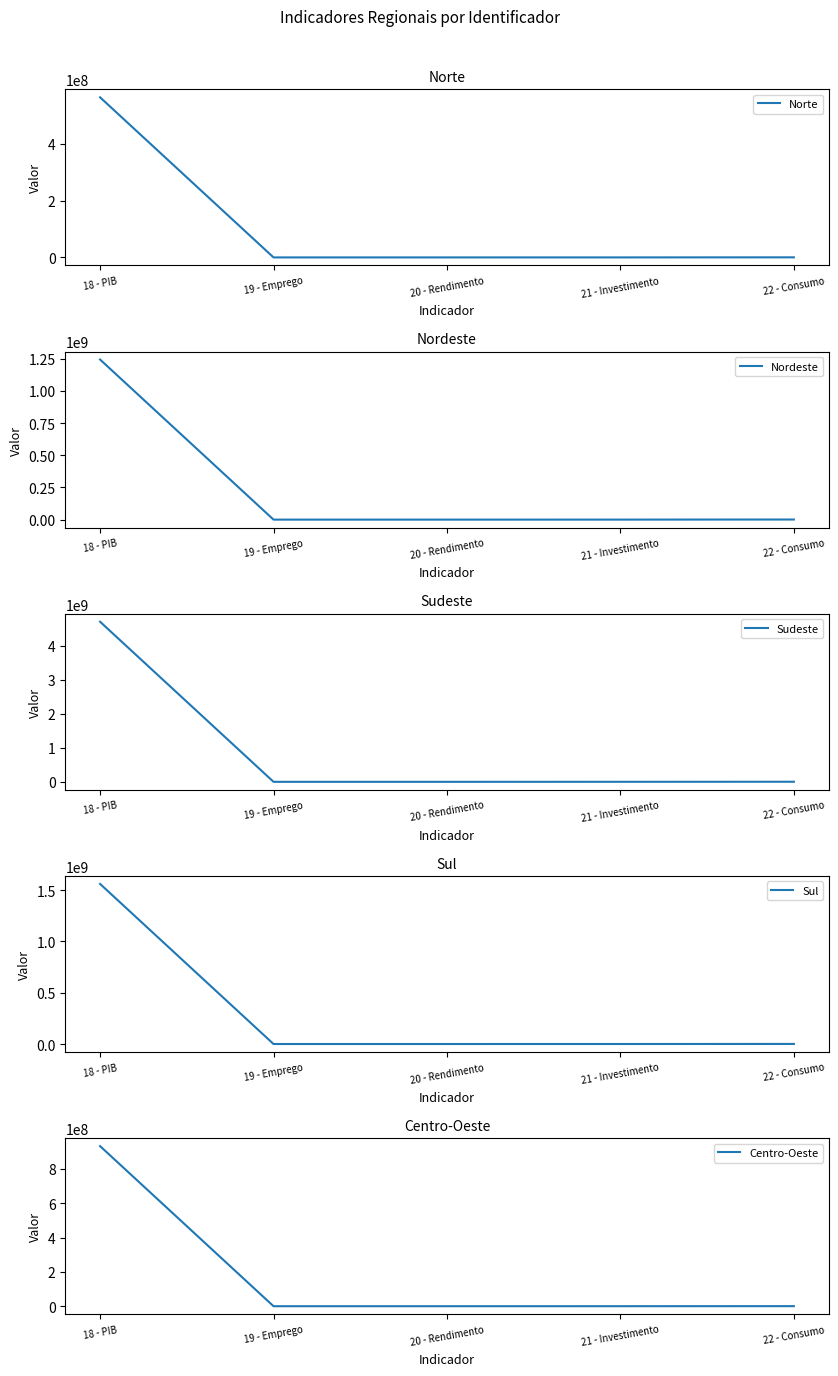

At which category is the sum across all series the highest?

18 - PIB